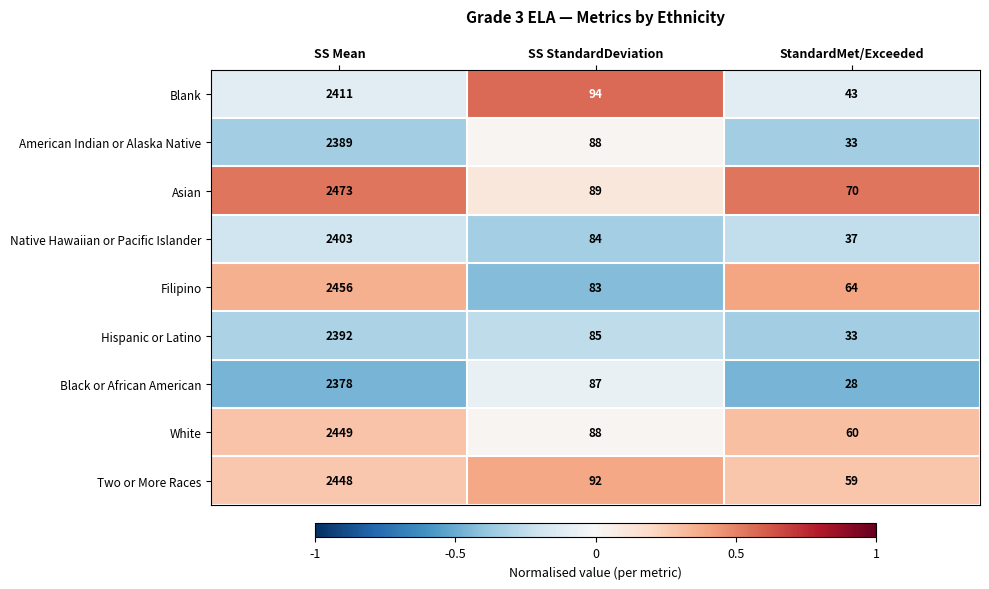

List the series in order of their peak value, highest first.

Asian, Filipino, White, Two or More Races, Blank, Native Hawaiian or Pacific Islander, Hispanic or Latino, American Indian or Alaska Native, Black or African American